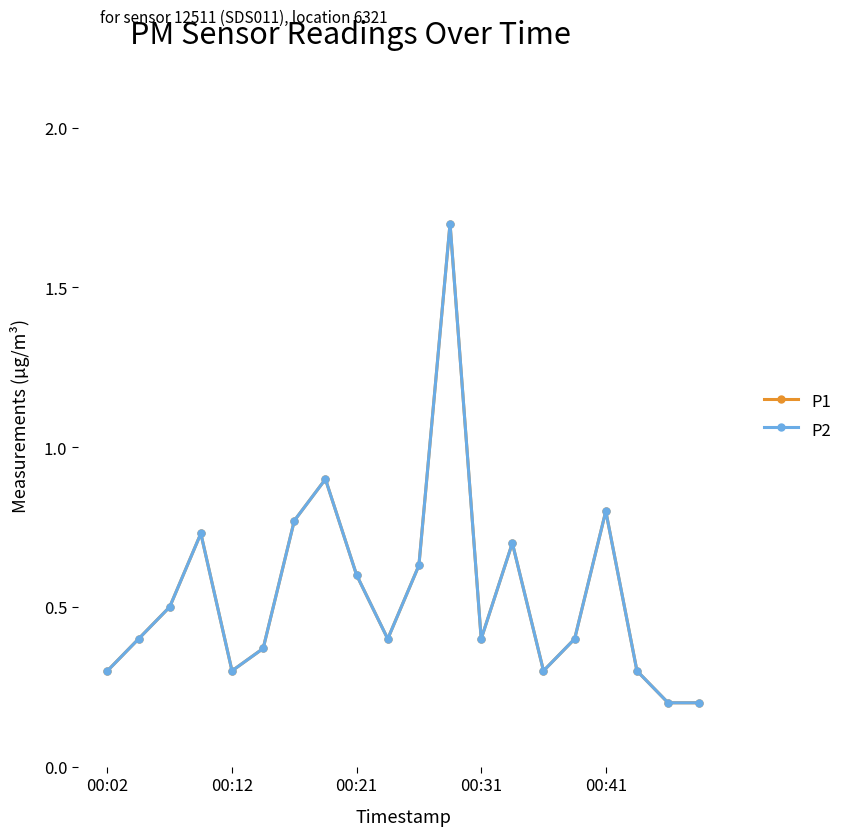

True or false: P1 and P2 cross at least once.

False